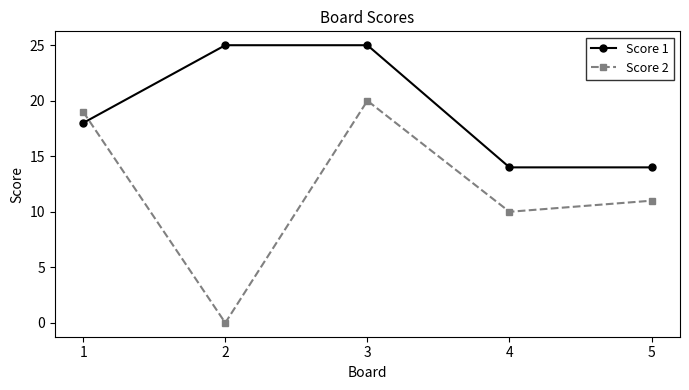

Where is Score 2 nearest to the value 10?

4